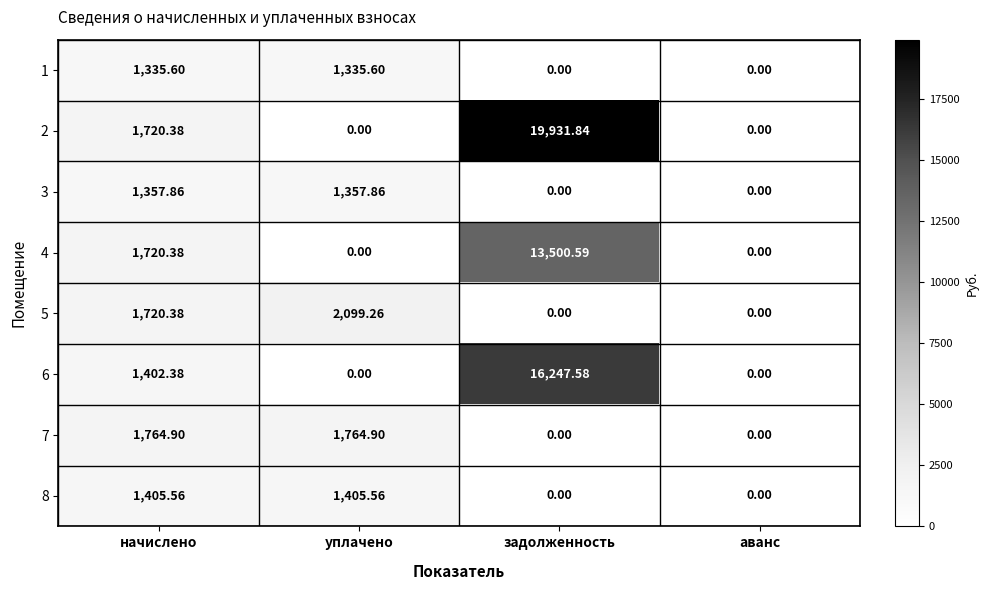

Where does the 6 series first go above 1402?

начислено